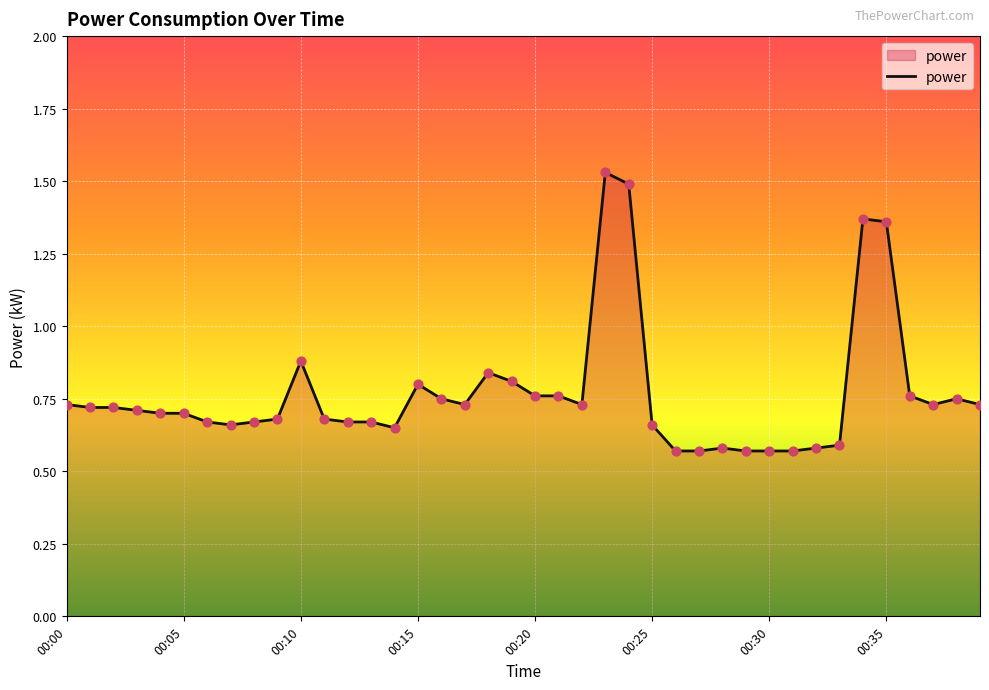

What is the difference between the maximum and minimum values?

1.0